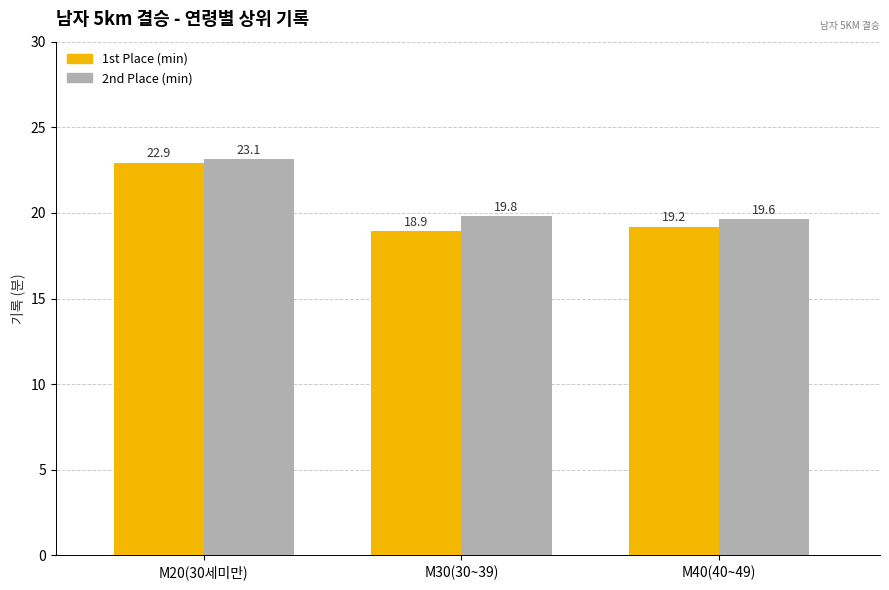

Is it true that 1st Place (min) equals 33.8 at M20(30세미만)?

False